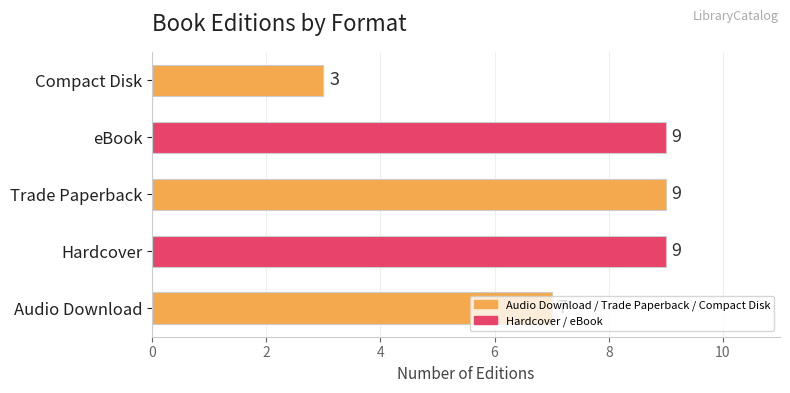

Which label corresponds to the smallest value in the chart?

Compact Disk